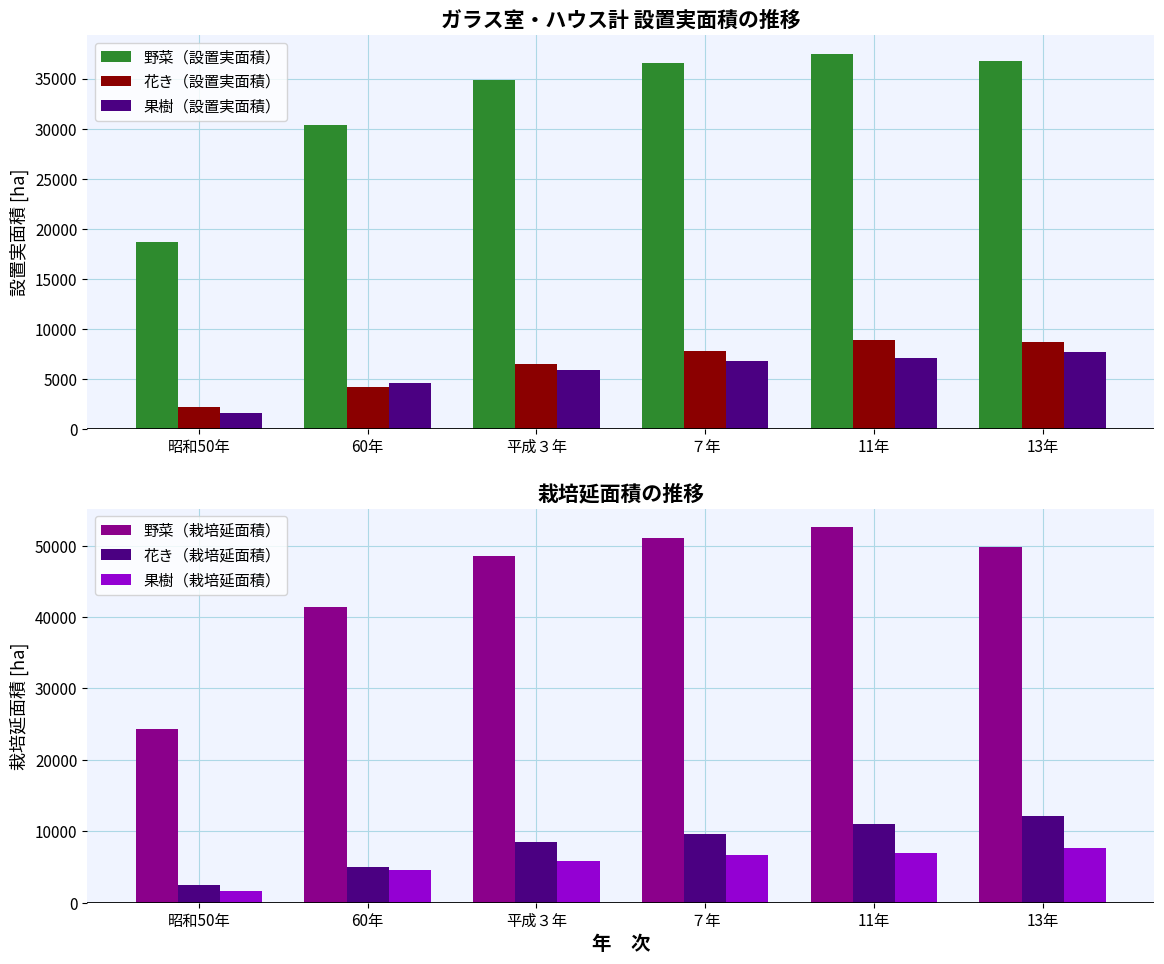

How many bars are there in total?

36